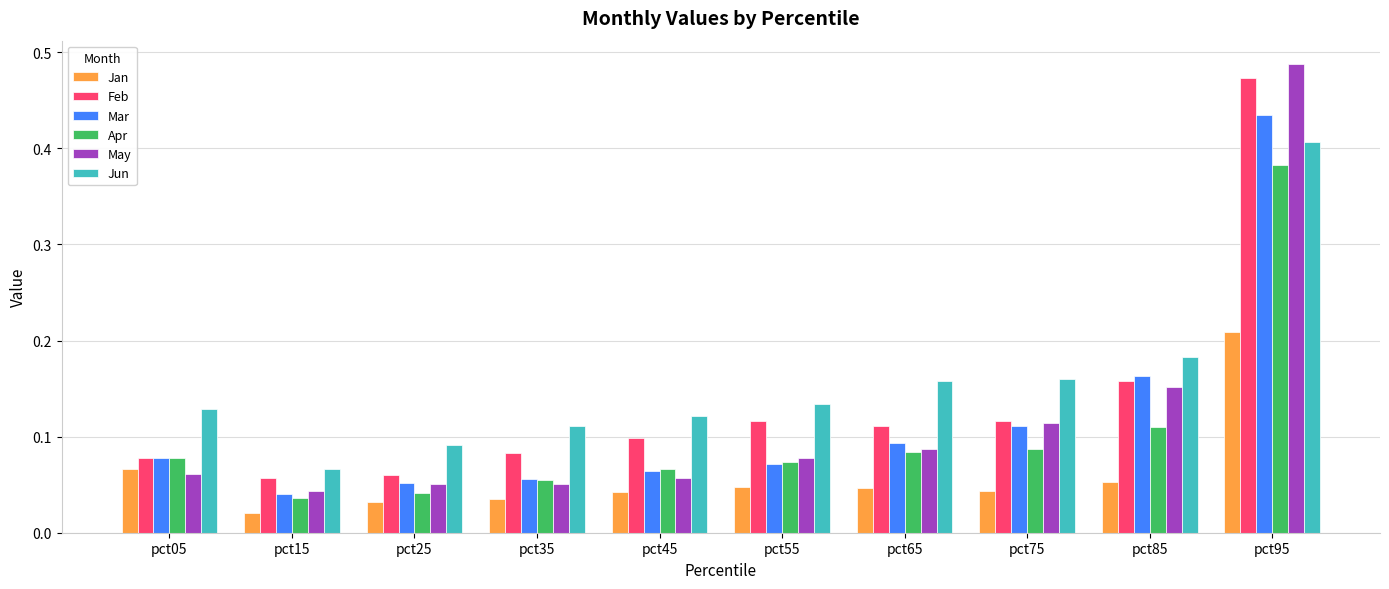

At which category is the sum across all series the highest?

pct95